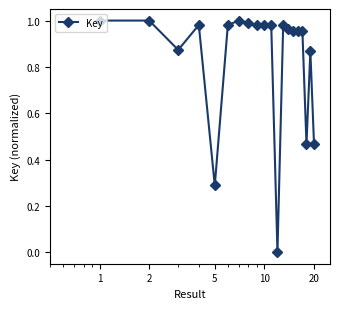

What is the average value?

0.8